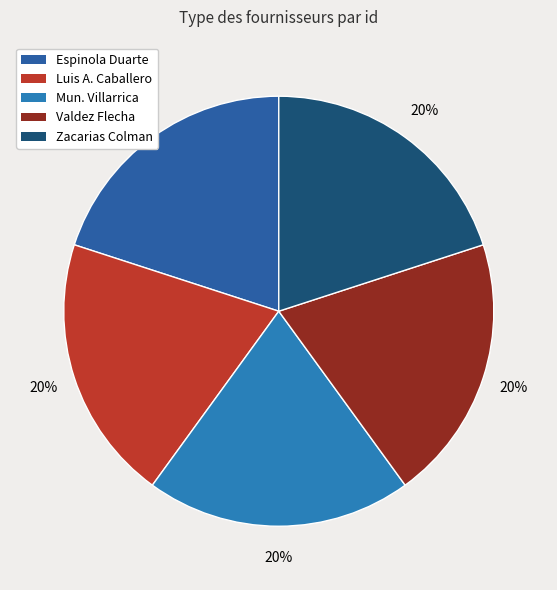

Is there a majority slice in this chart?

No